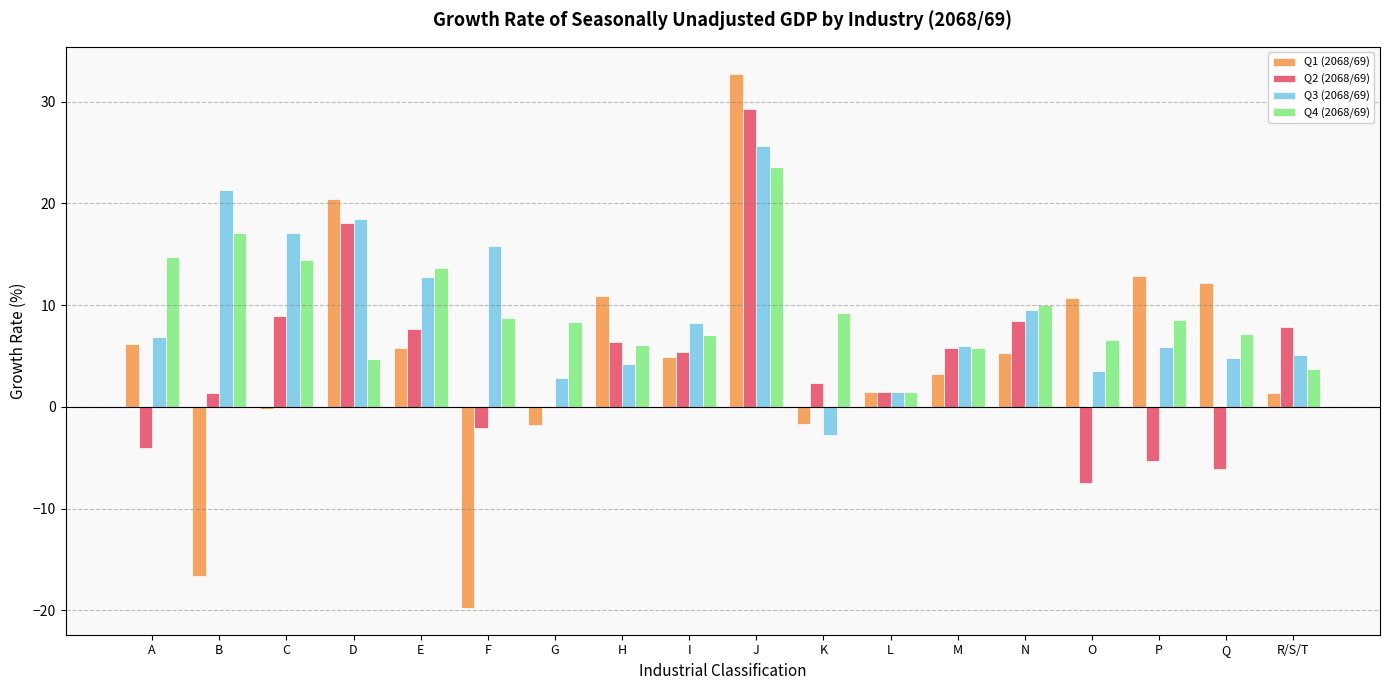

What is the sum of all Q2 (2068/69) values?

78.0